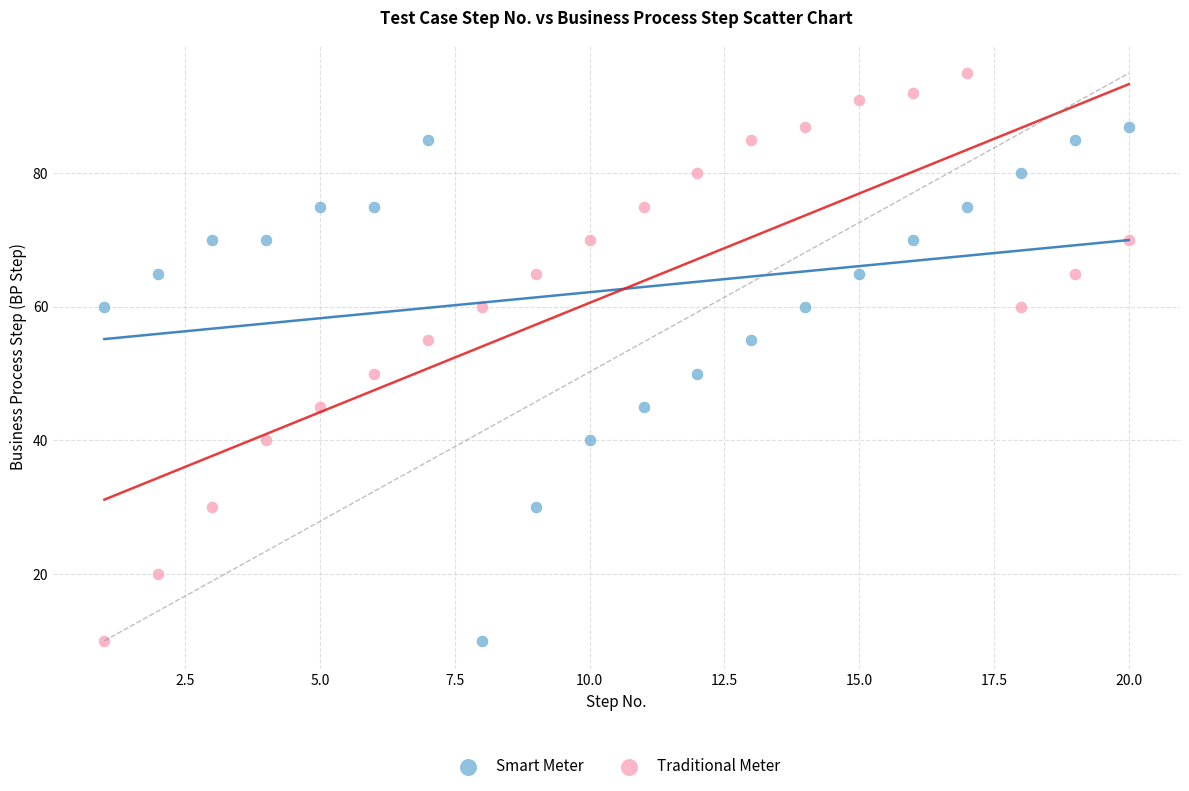

What are all the series names shown in the legend?

Smart Meter, Traditional Meter